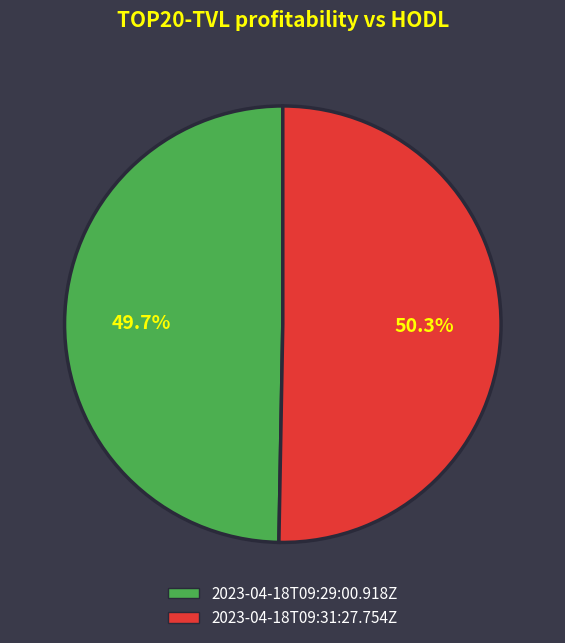

How many segments does this pie chart have?

2